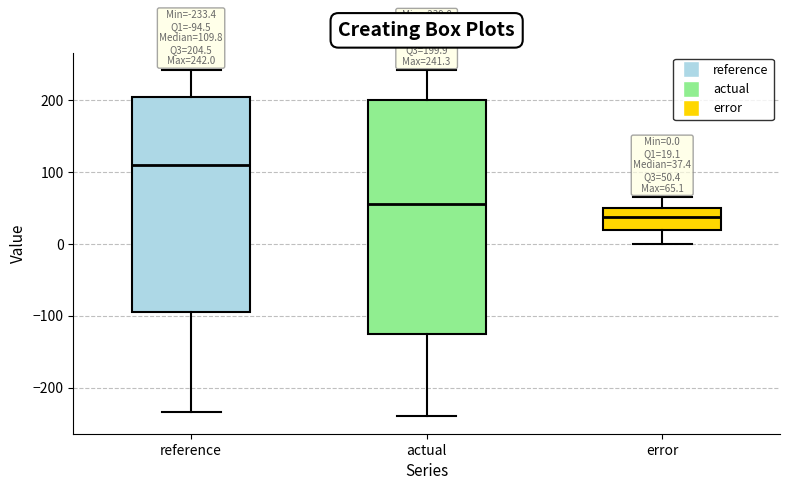

Which box has the lowest median line?

error